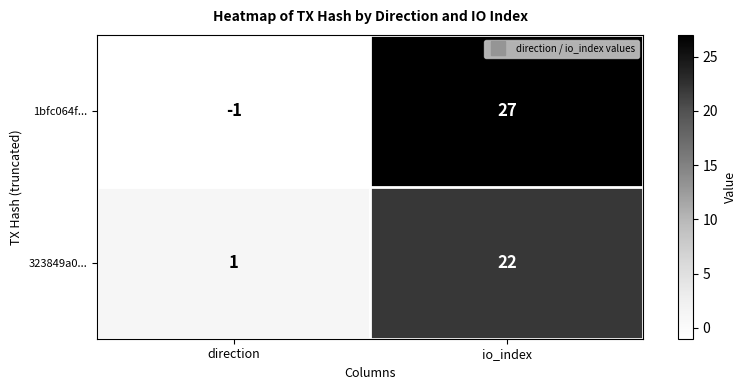

What is the difference between the 1bfc064f... values at direction and io_index?

28